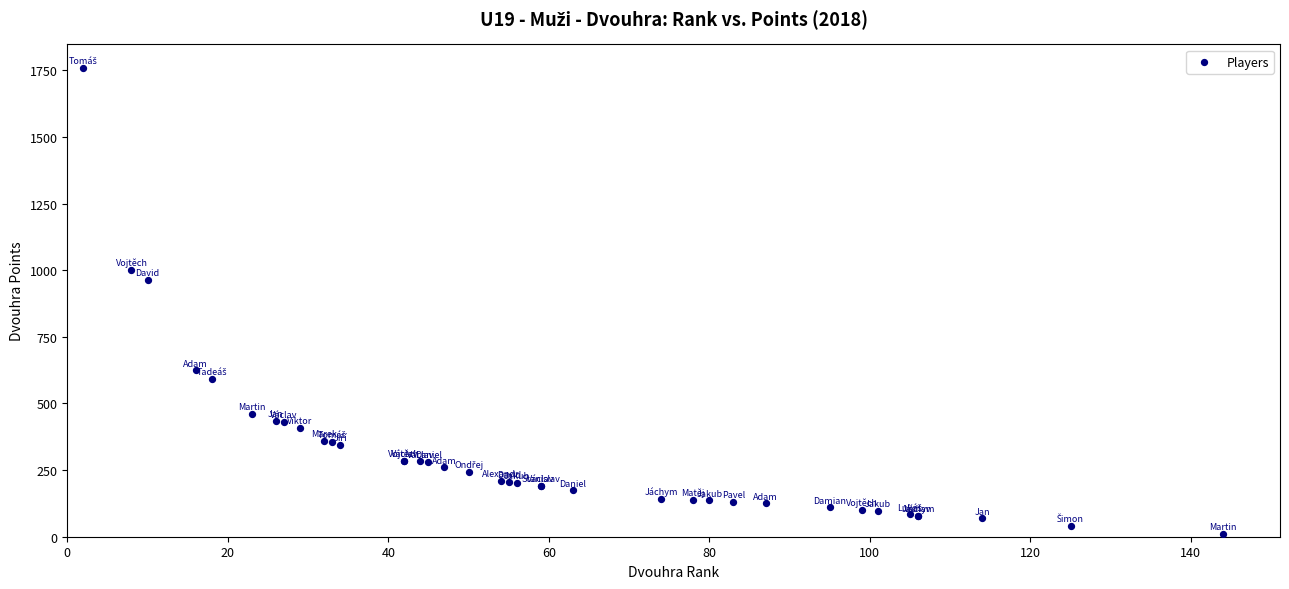

What Y value in the scatter plot is closest to 886?

963